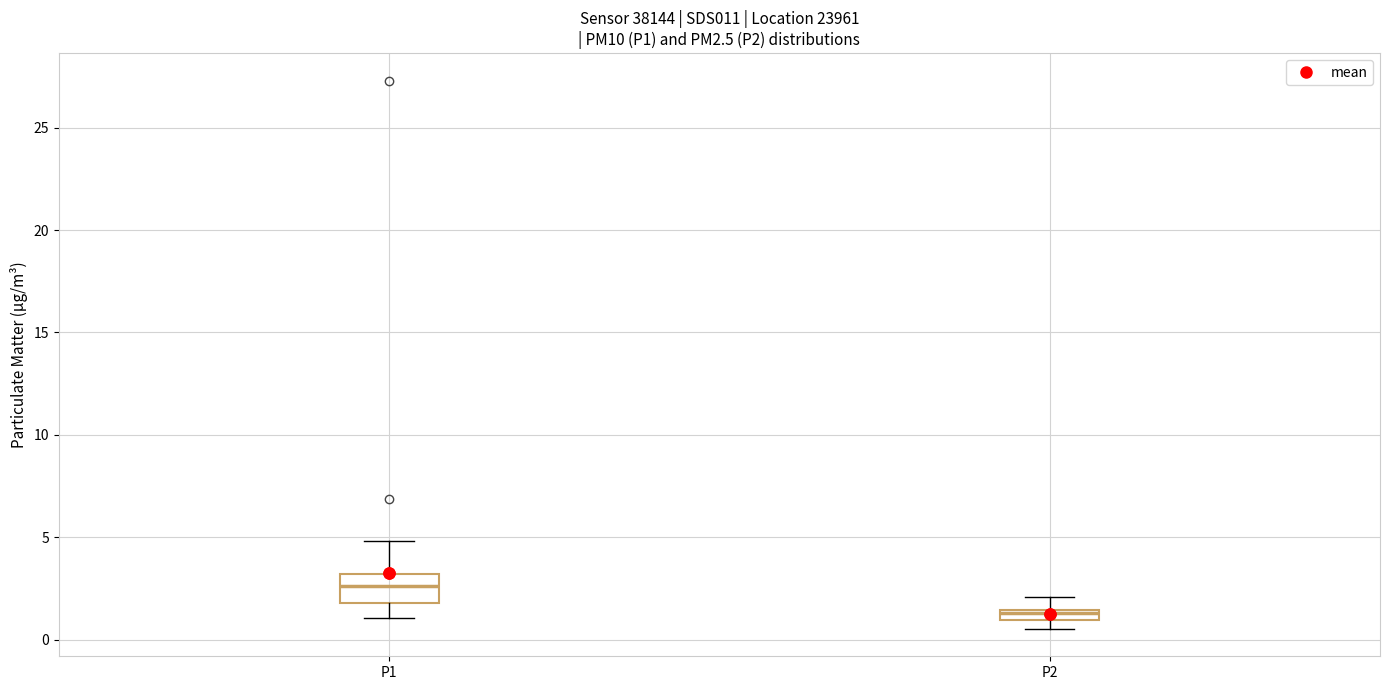

Where is the lower edge of the box for P1 on the y-axis? The values are not printed on the chart, so give them approximately, as read against the axis.

2.0